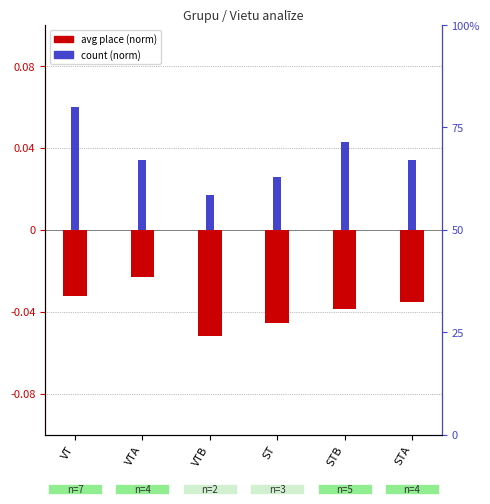

Count the count (norm) values in the range 0 to 1.

6